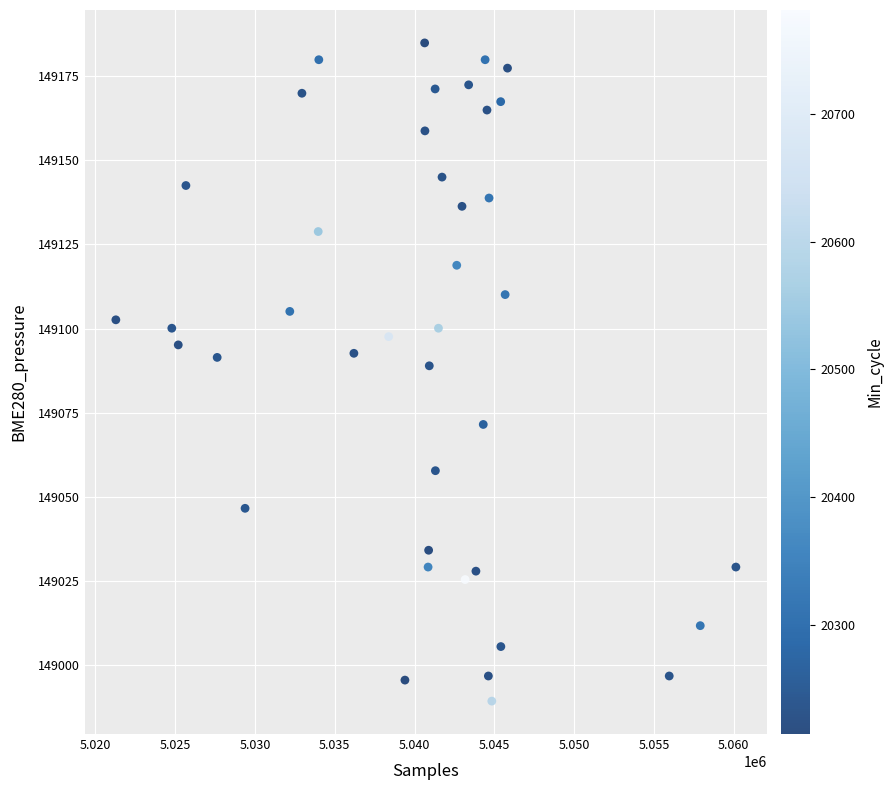

What is the range of X values (max minus min)?

38860.0